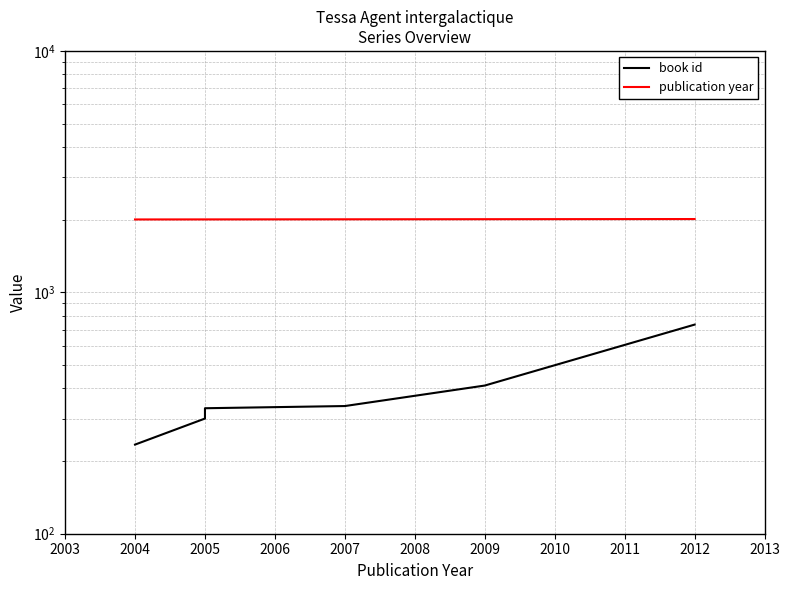

Between 2009 and 2012, which series saw the biggest shift?

book id